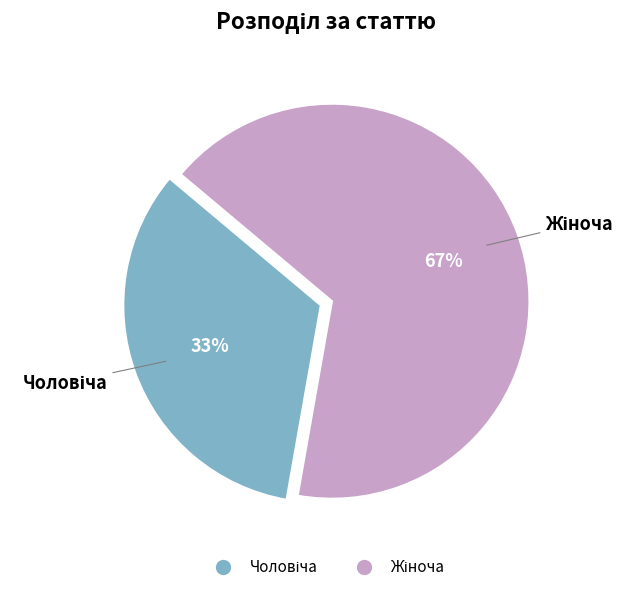

How many slices are in this pie chart?

2